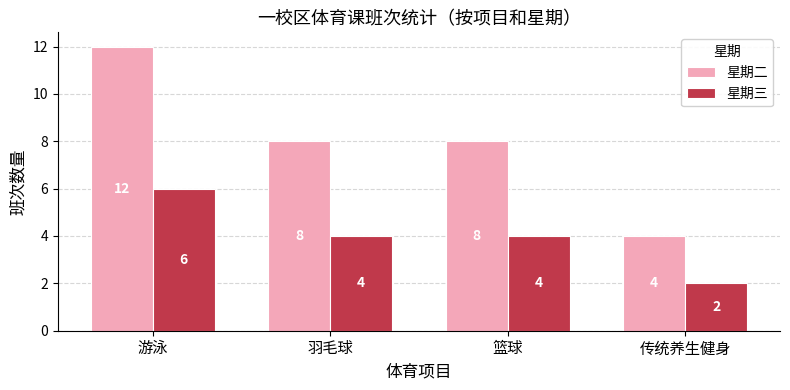

What are all the series names shown in the legend?

星期二, 星期三